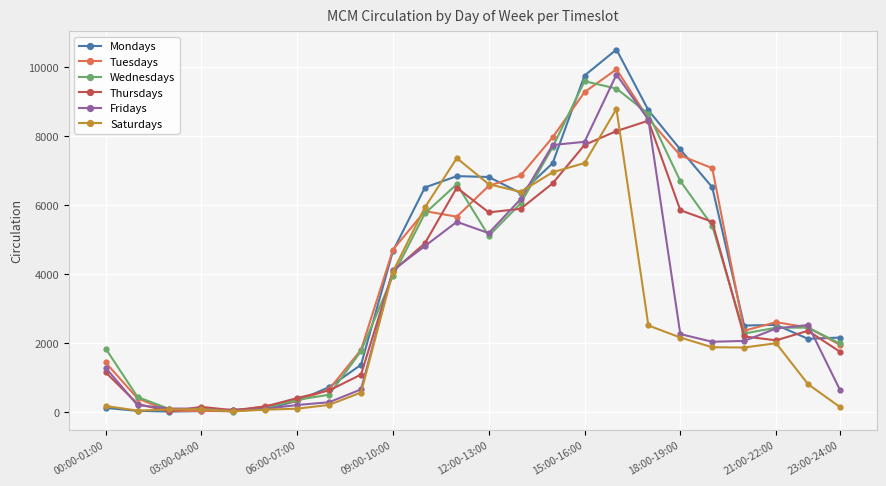

What is the difference between the maximum and minimum values in the Thursdays series?

8434